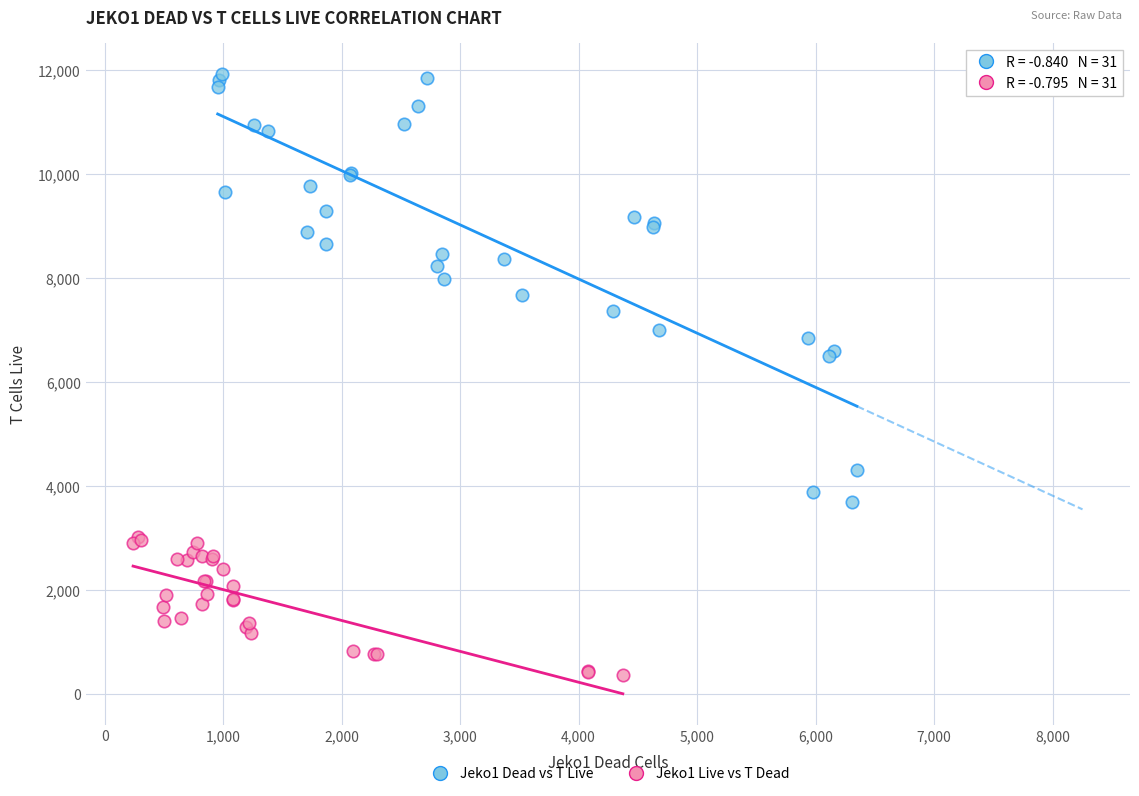

Which series contains the lowest Y value?

Jeko1 Live vs T Dead